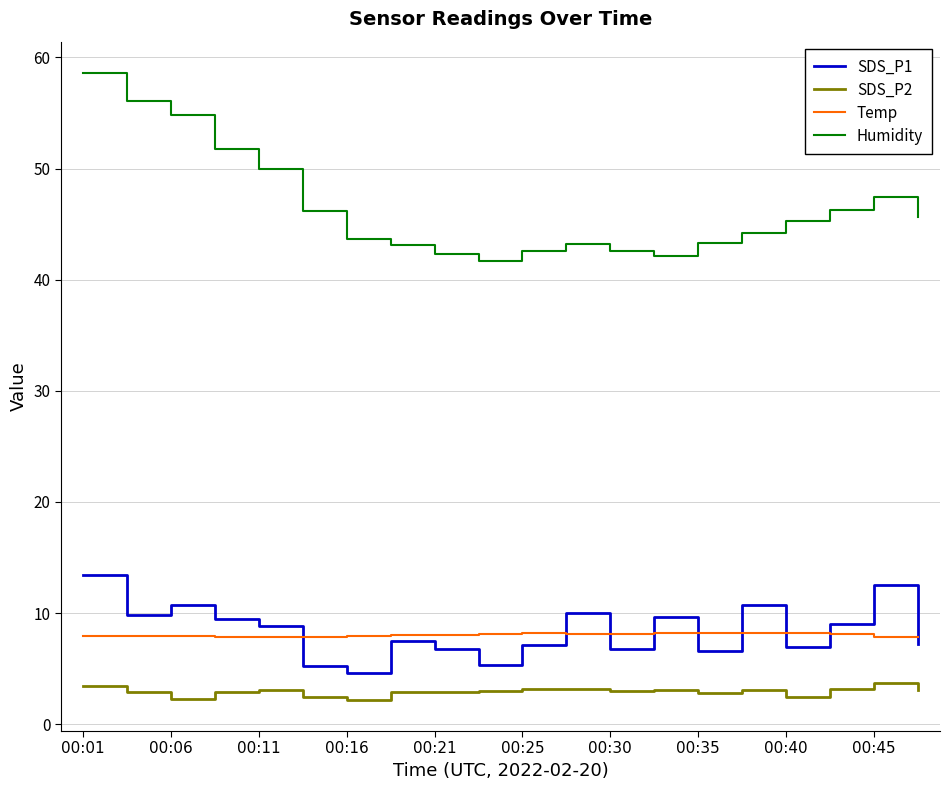

List the series in order of their peak value, lowest first.

SDS_P2, Temp, SDS_P1, Humidity